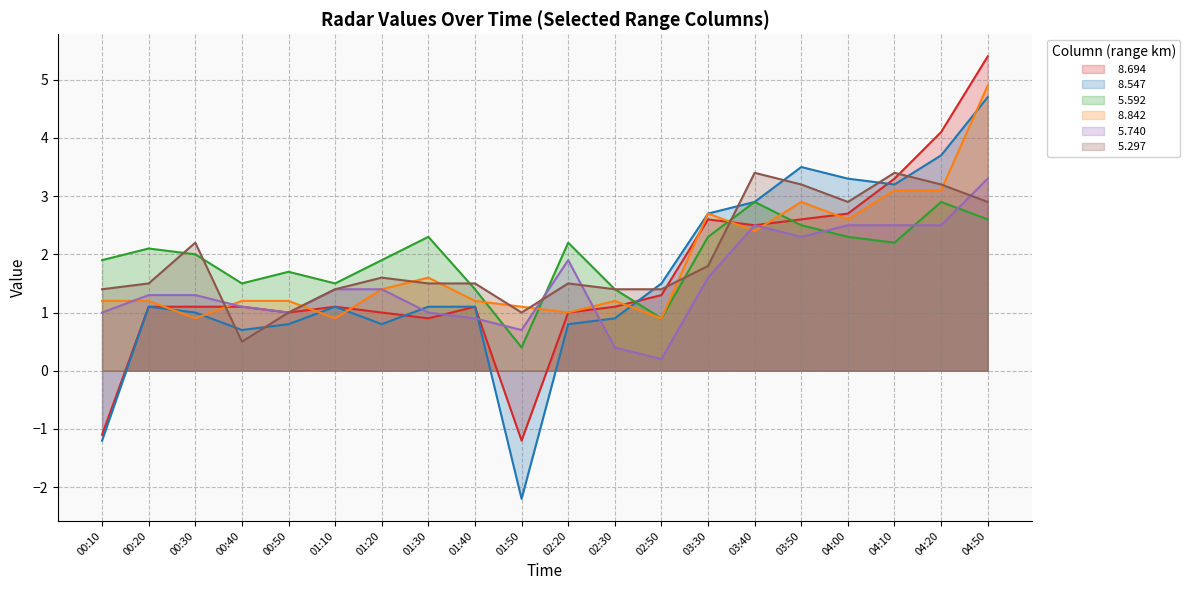

What are all the series names shown in the legend?

  8.694,   8.547,   5.592,   8.842,   5.740,   5.297